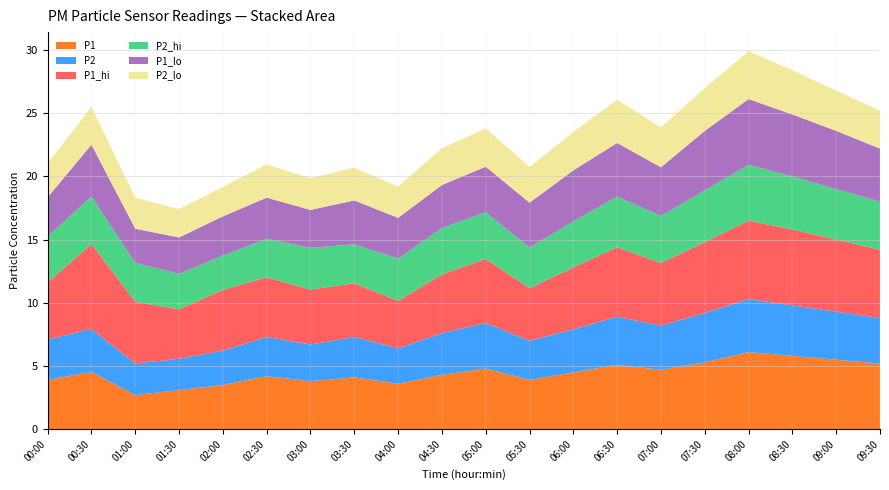

Reading left to right, list all the values displayed in this chart.

P1: 00:00=3.9	00:30=4.5	01:00=2.7	01:30=3.1	02:00=3.5	02:30=4.2	03:00=3.8	03:30=4.1	04:00=3.6	04:30=4.3	05:00=4.8	05:30=3.9	06:00=4.5	06:30=5.1	07:00=4.7	07:30=5.3	08:00=6.1	08:30=5.8	09:00=5.5	09:30=5.2
P2: 00:00=3.2	00:30=3.4	01:00=2.5	01:30=2.5	02:00=2.7	02:30=3.1	03:00=2.9	03:30=3.2	04:00=2.8	04:30=3.3	05:00=3.6	05:30=3.1	06:00=3.4	06:30=3.8	07:00=3.5	07:30=3.9	08:00=4.2	08:30=4.0	09:00=3.8	09:30=3.6
P1_hi: 00:00=4.5	00:30=6.7	01:00=4.9	01:30=3.9	02:00=4.8	02:30=4.7	03:00=4.3	03:30=4.2	04:00=3.8	04:30=4.7	05:00=5.1	05:30=4.2	06:00=4.9	06:30=5.5	07:00=5.0	07:30=5.6	08:00=6.2	08:30=6.0	09:00=5.7	09:30=5.4
P2_hi: 00:00=3.6	00:30=3.8	01:00=3.1	01:30=2.8	02:00=2.7	02:30=3.0	03:00=3.3	03:30=3.1	04:00=3.4	04:30=3.7	05:00=3.7	05:30=3.2	06:00=3.6	06:30=4.0	07:00=3.7	07:30=4.1	08:00=4.4	08:30=4.2	09:00=4.0	09:30=3.8
P1_lo: 00:00=3.1	00:30=4.1	01:00=2.7	01:30=2.9	02:00=3.1	02:30=3.2	03:00=3.0	03:30=3.5	04:00=3.2	04:30=3.4	05:00=3.6	05:30=3.5	06:00=4.0	06:30=4.2	07:00=3.9	07:30=4.7	08:00=5.2	08:30=4.9	09:00=4.6	09:30=4.2
P2_lo: 00:00=2.7	00:30=3.0	01:00=2.5	01:30=2.2	02:00=2.3	02:30=2.6	03:00=2.5	03:30=2.6	04:00=2.5	04:30=2.9	05:00=3.0	05:30=2.8	06:00=3.0	06:30=3.4	07:00=3.2	07:30=3.4	08:00=3.8	08:30=3.5	09:00=3.2	09:30=3.0